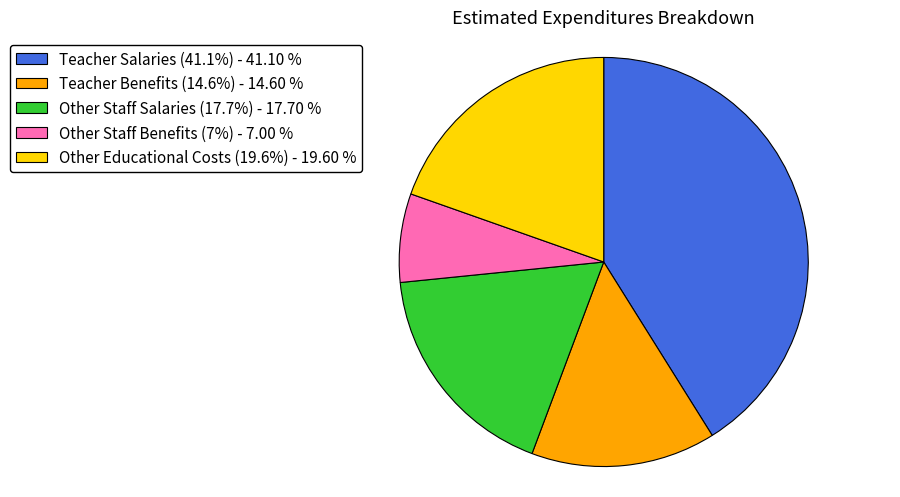

Do Other Educational Costs (19.6%) - 19.60 % and Teacher Benefits (14.6%) - 14.60 % together represent more than half of the pie?

No